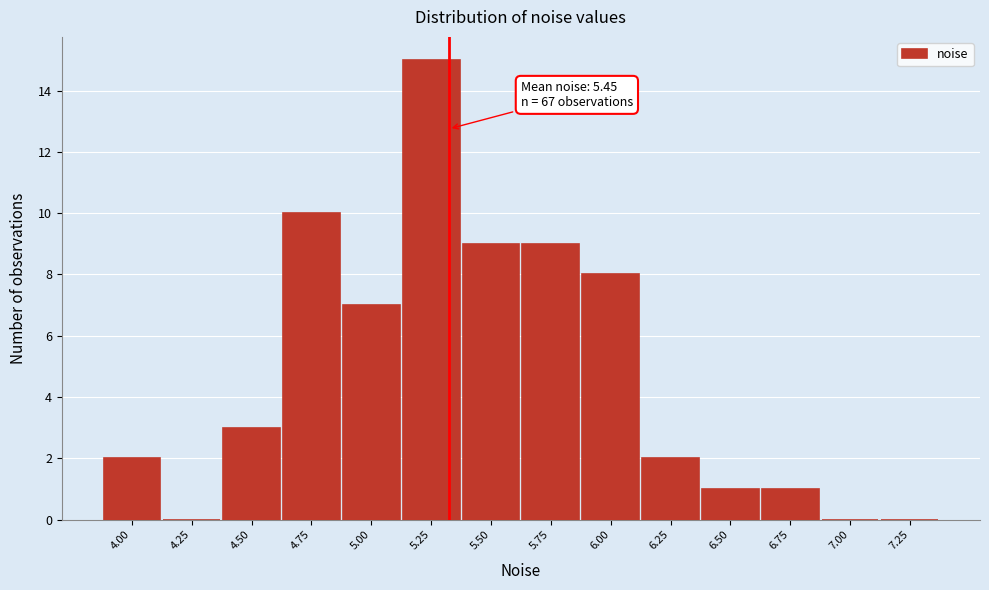

Reading left to right, list all the values displayed in this chart.

4.00=2	4.25=0	4.50=3	4.75=10	5.00=7	5.25=15	5.50=9	5.75=9	6.00=8	6.25=2	6.50=1	6.75=1	7.00=0	7.25=0